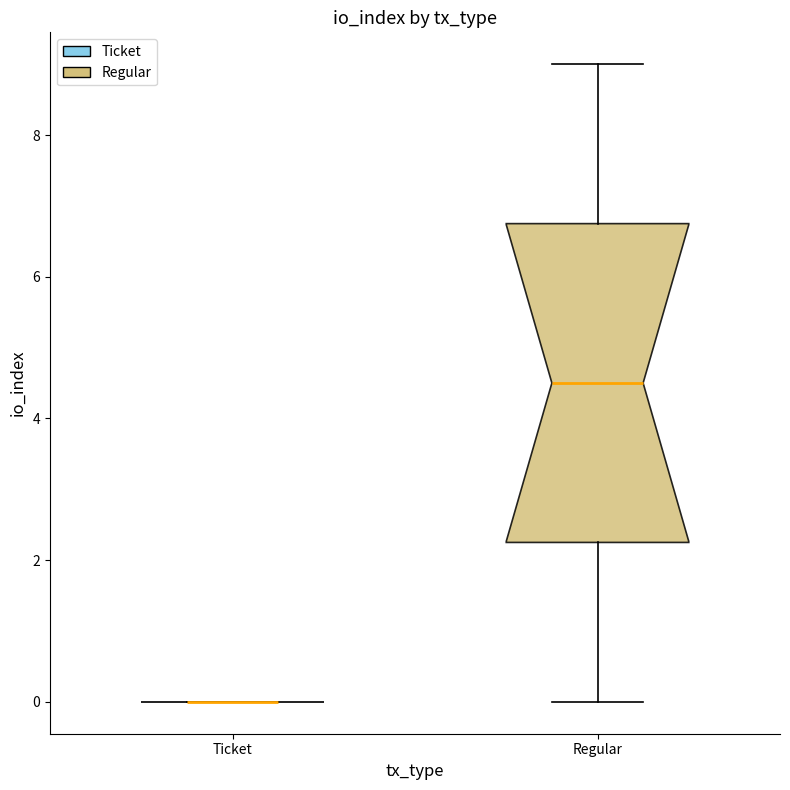

Reading left to right, transcribe this box plot: for each box, give where its median line is, the range the box spans, and where its two whiskers end, as read against the y-axis. The values are not printed on the chart, so give them approximately, as read against the axis.

Ticket: box collapsed to a line at 0.0, whiskers 0.0 to 0.0
Regular: median 4.6, box 2.2 to 6.8, whiskers 0.0 to 9.0